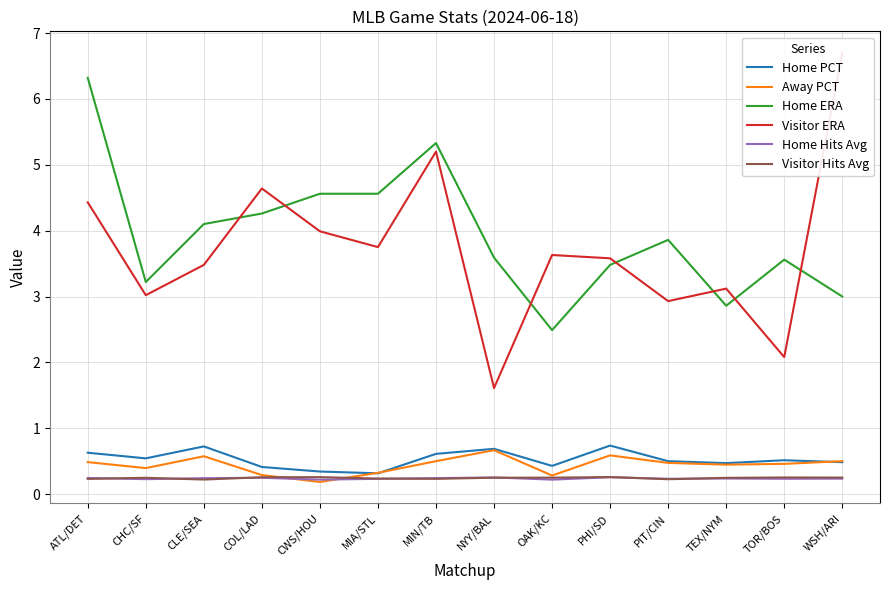

Rank the series at MIN/TB from lowest to highest value.

Visitor Hits Avg, Home Hits Avg, Away PCT, Home PCT, Visitor ERA, Home ERA